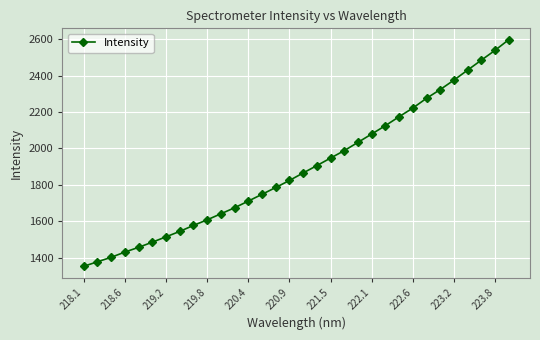

What is the difference between the maximum and minimum values?

1245.3